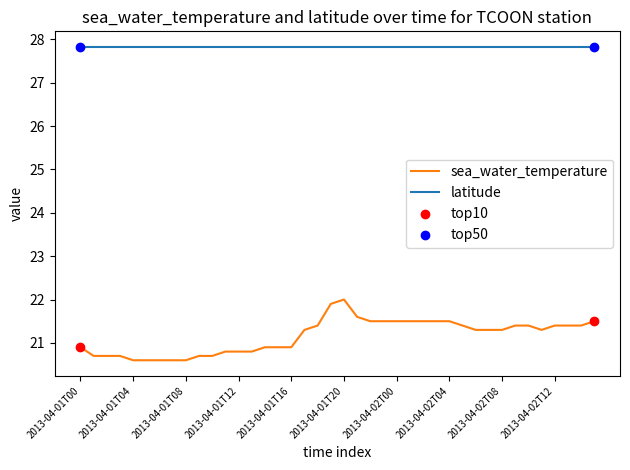

Which series has the largest range (max minus min)?

sea_water_temperature